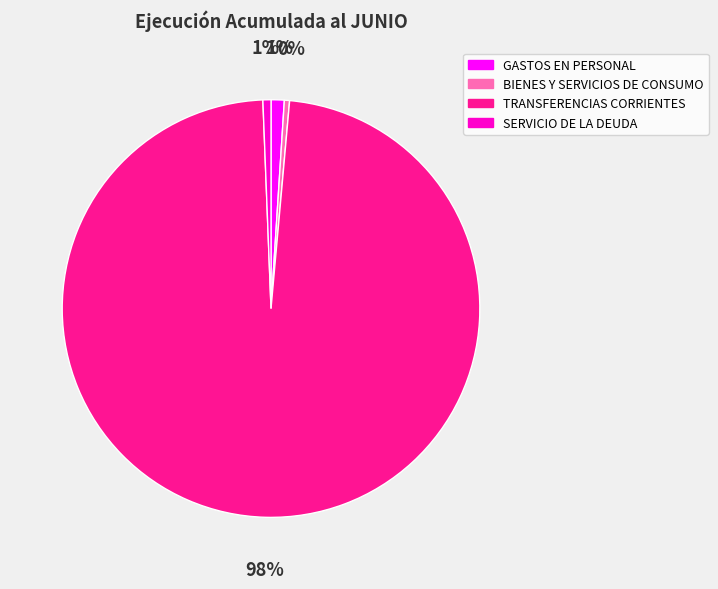

Do GASTOS EN PERSONAL and SERVICIO DE LA DEUDA together represent more than half of the pie?

No